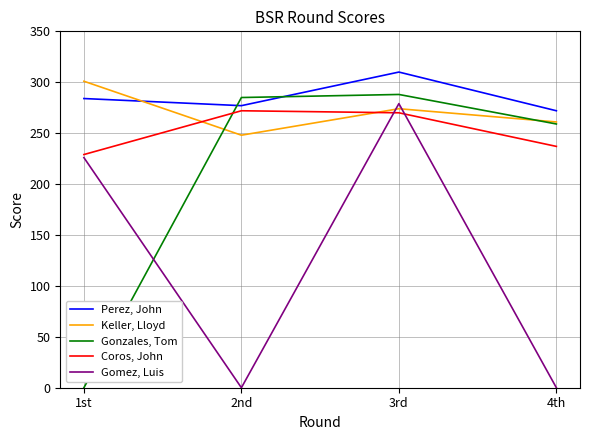

What is the difference between the highest and lowest values at 4th?

272